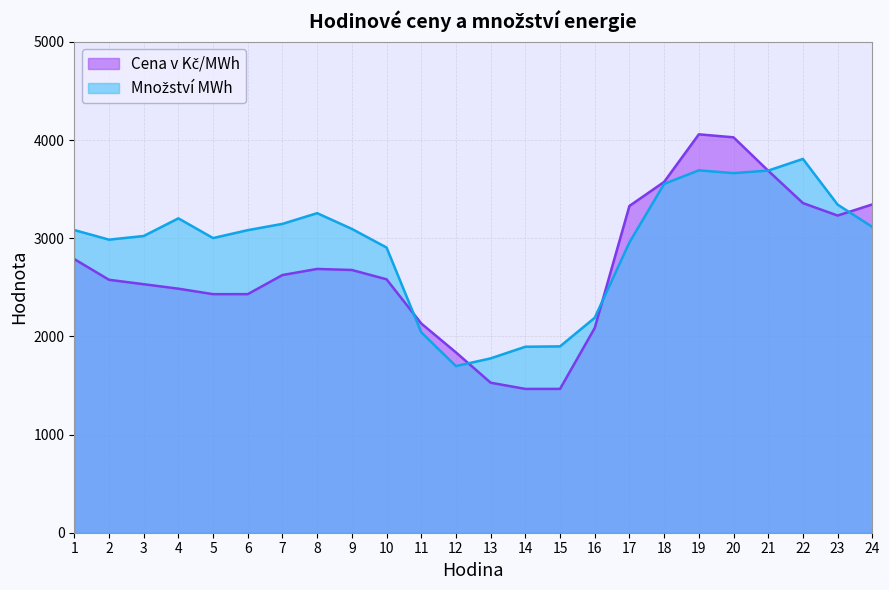

True or false: Cena v Kč/MWh and Množství MWh cross at least once.

True